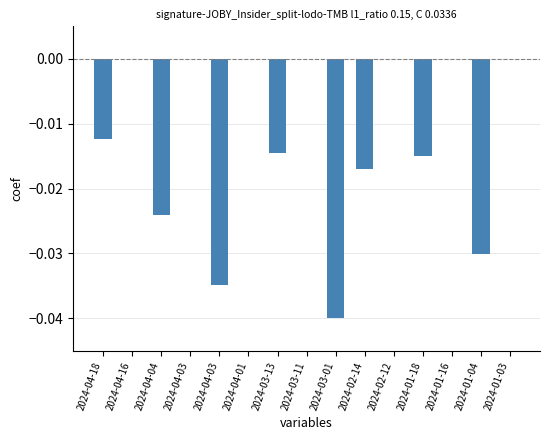

Does the chart contain stacked bars?

No